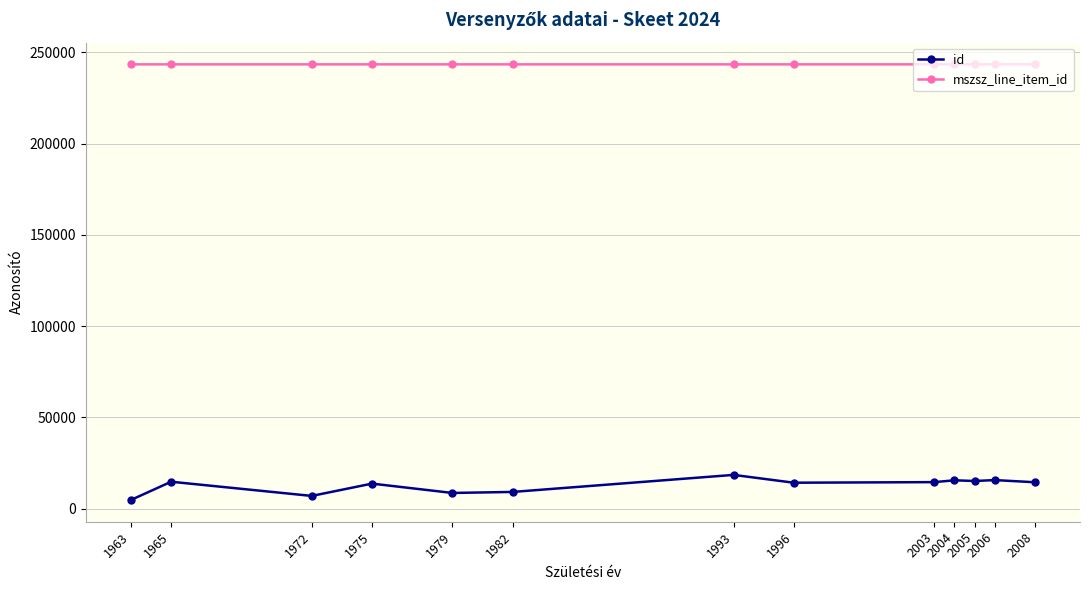

Which series has the largest total across all categories?

mszsz_line_item_id